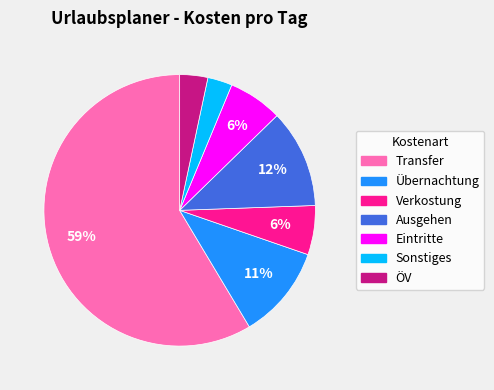

To the nearest percent, what is the difference between the largest and smallest slice percentages?

56%